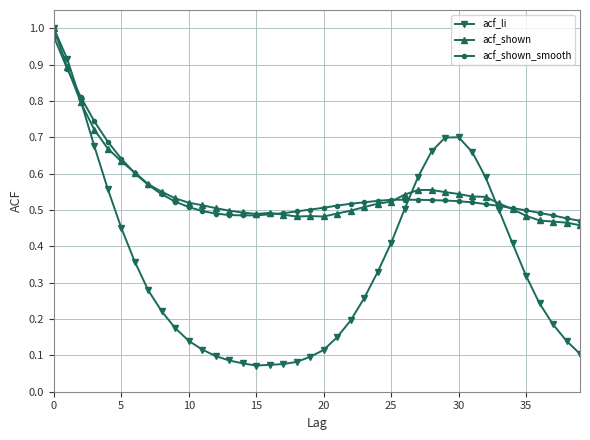

At how many categories does at least one series exceed 0?

40